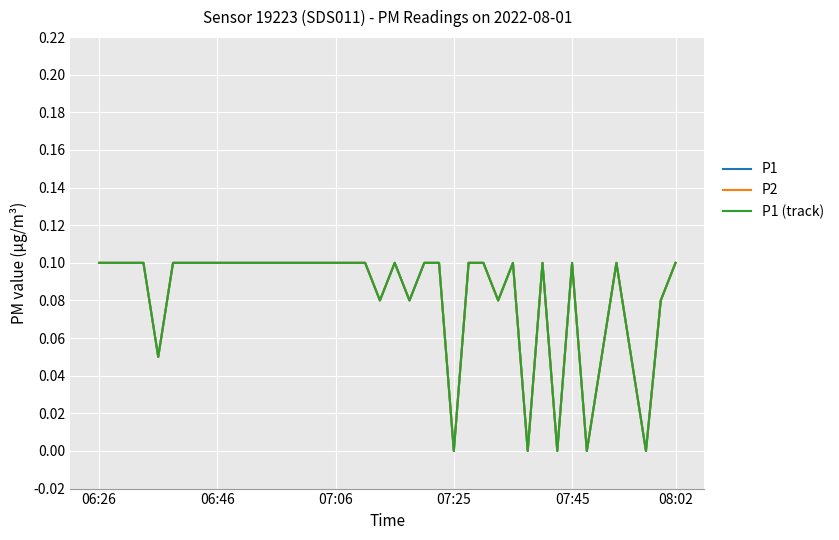

Is this an area chart (filled region under the line)?

No